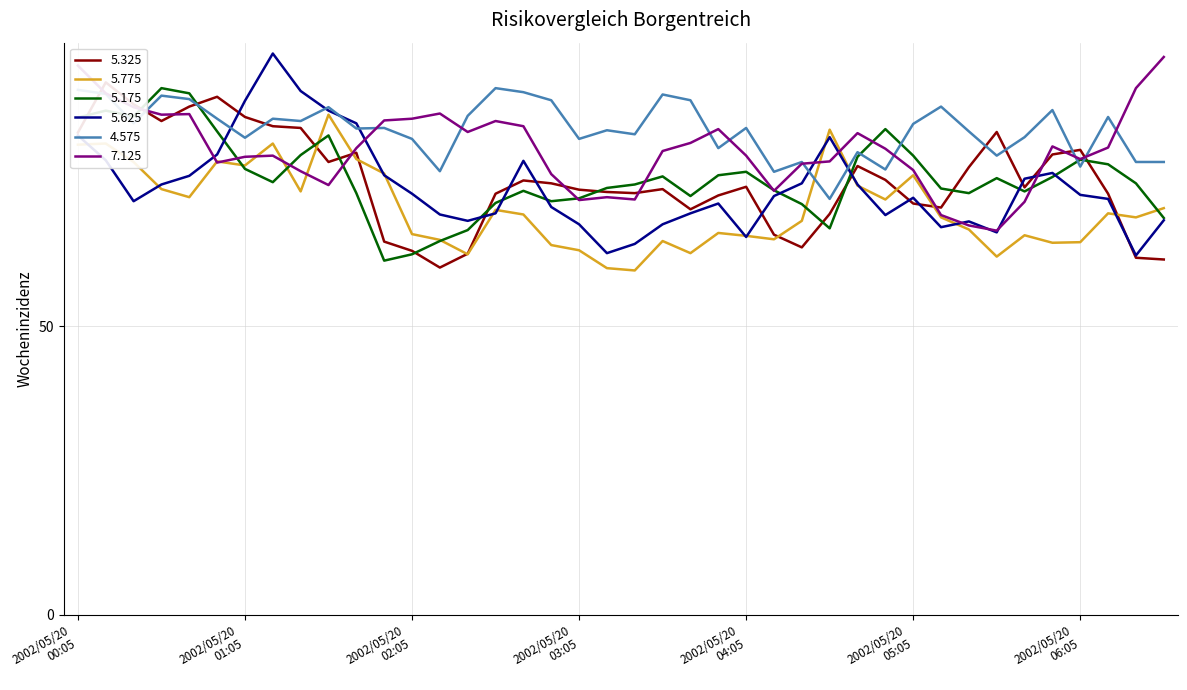

Which series ends up on top after the final intersection of 5.775 and 4.575?

4.575